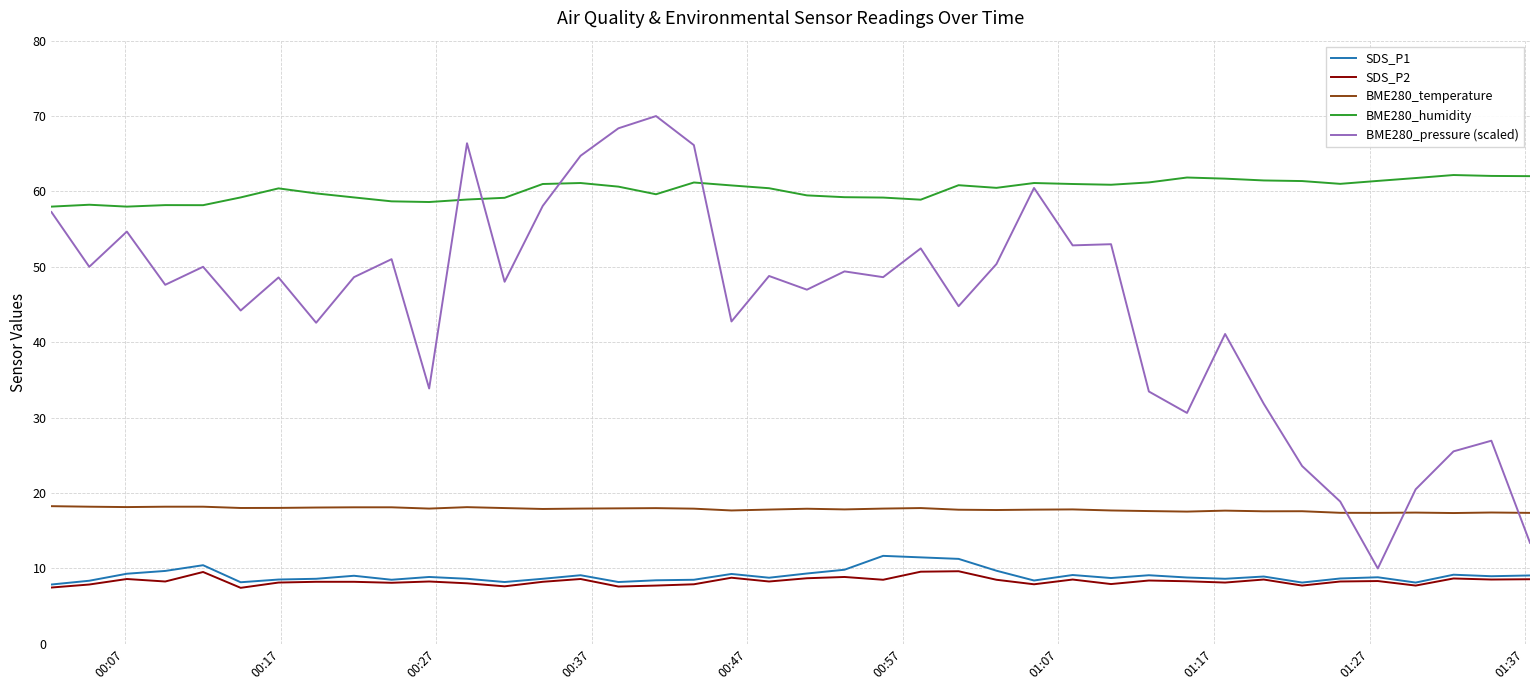

Which series has the widest spread of values?

BME280_pressure (scaled)